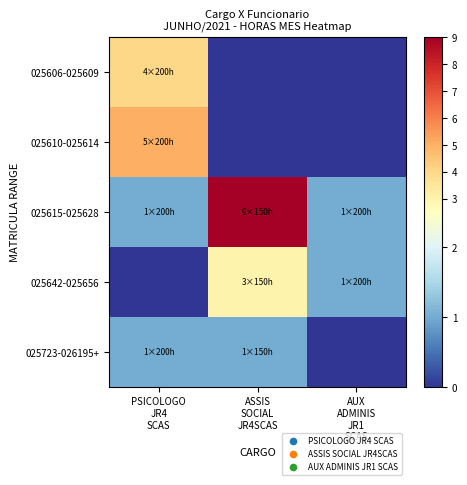

What is the total value across all series at PSICOLOGO
JR4
SCAS?

11